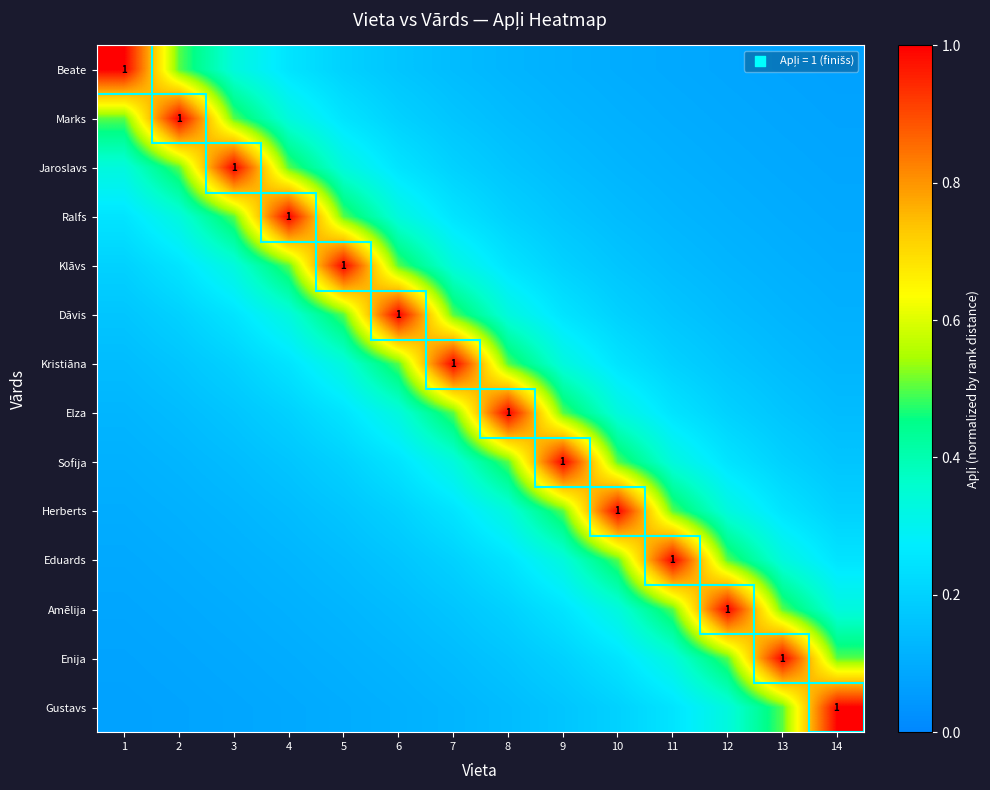

What is the total value across all series at 2?

3.7